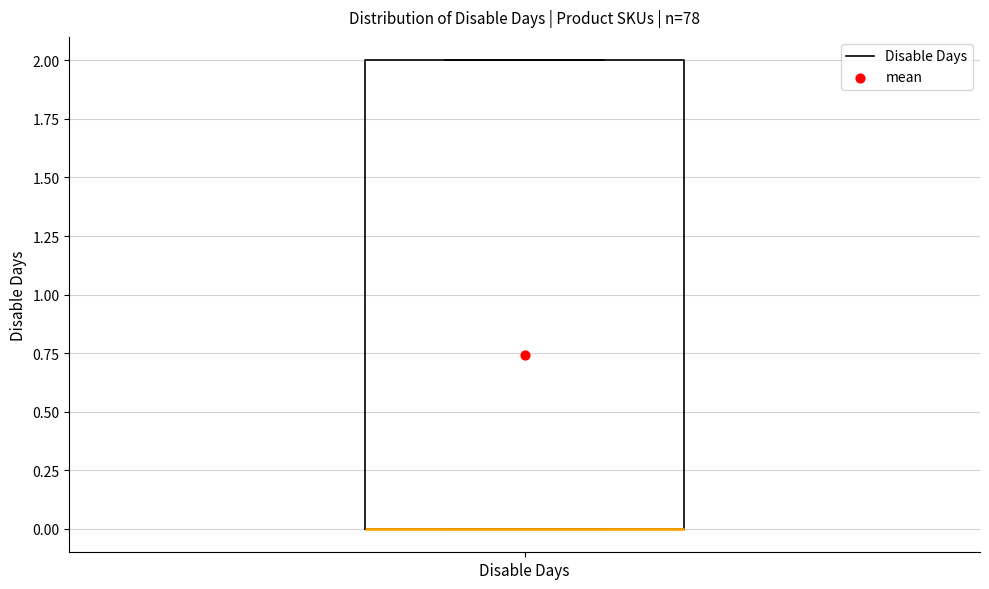

Read this box plot against the y-axis: the position of the median line, the range covered by the box, and the ends of both whiskers. The values are not printed on the chart, so give them approximately, as read against the axis.

median 0 (drawn on the box's lower edge), box 0 to 2, whiskers 0 to 2